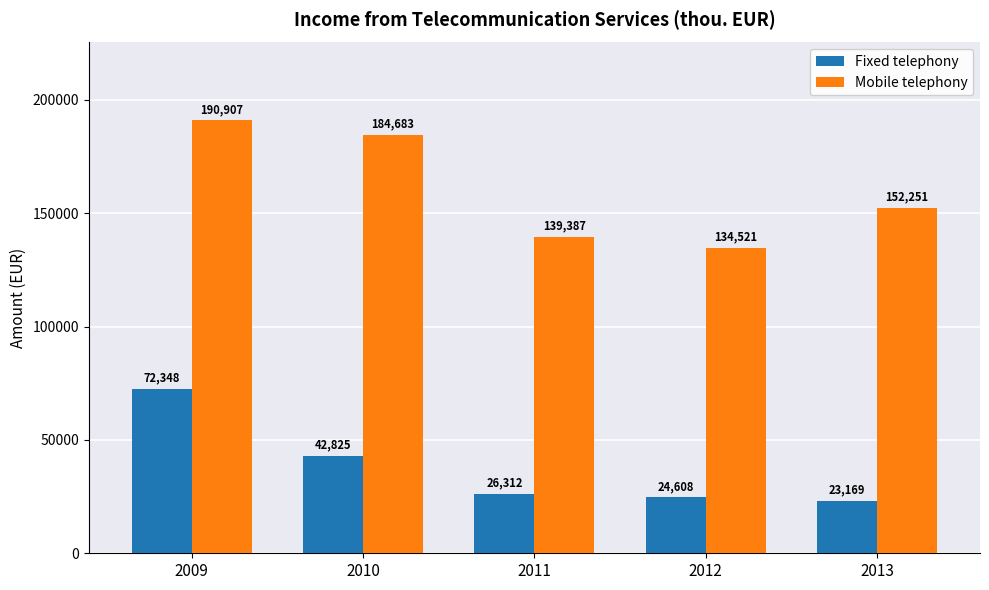

The Mobile telephony series shows 77897 at 2010. True or false?

False